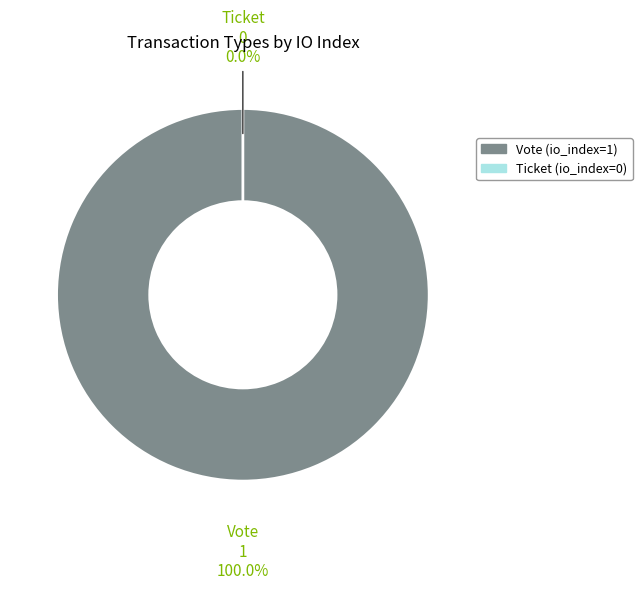

To the nearest percent, what portion does Vote represent?

100%